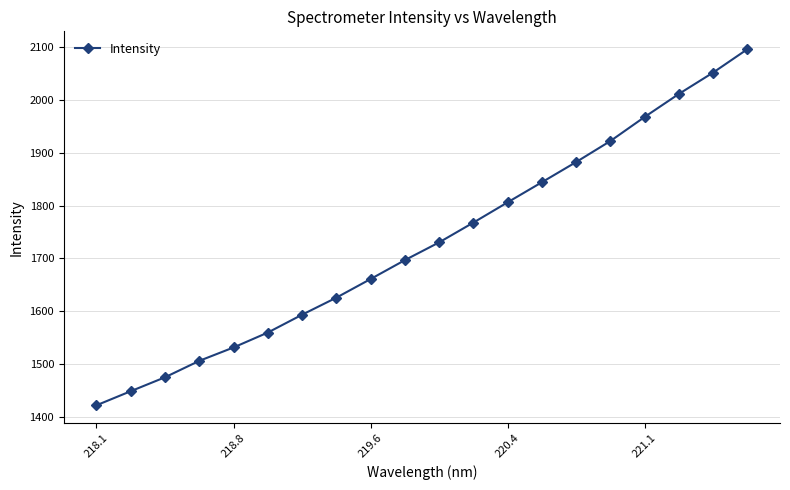

True or false: the data has more than 1 interior local peaks.

False